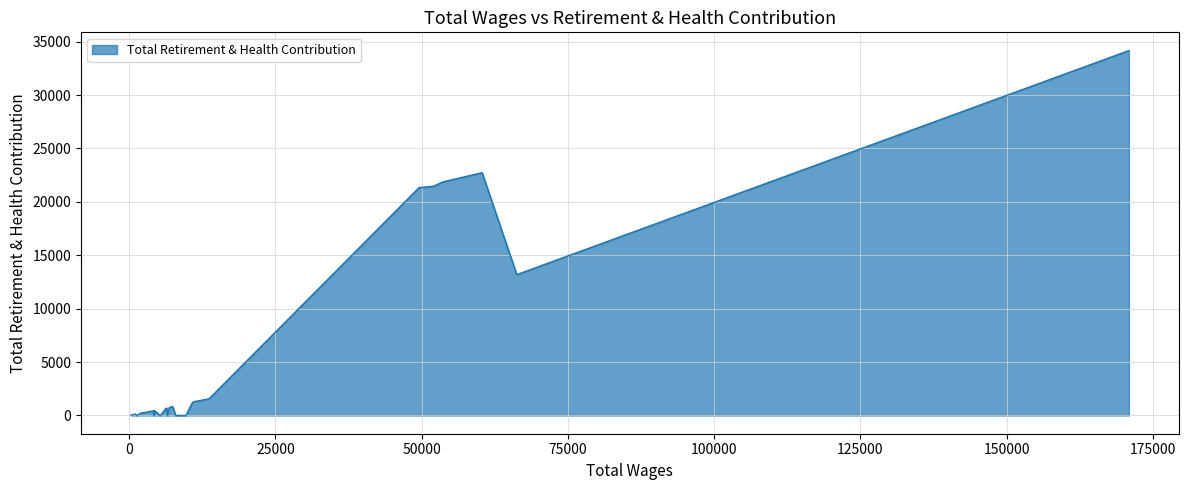

True or false: the data shows 506 at 30.

False